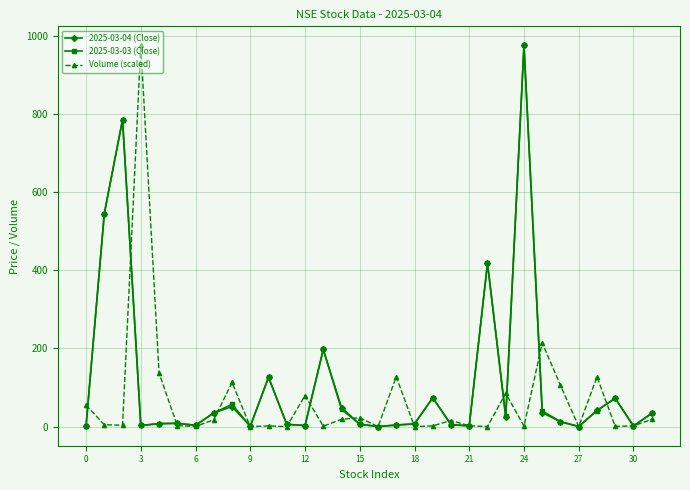

True or false: 2025-03-04 (Close) has more than 0 points higher than both neighbors.

True